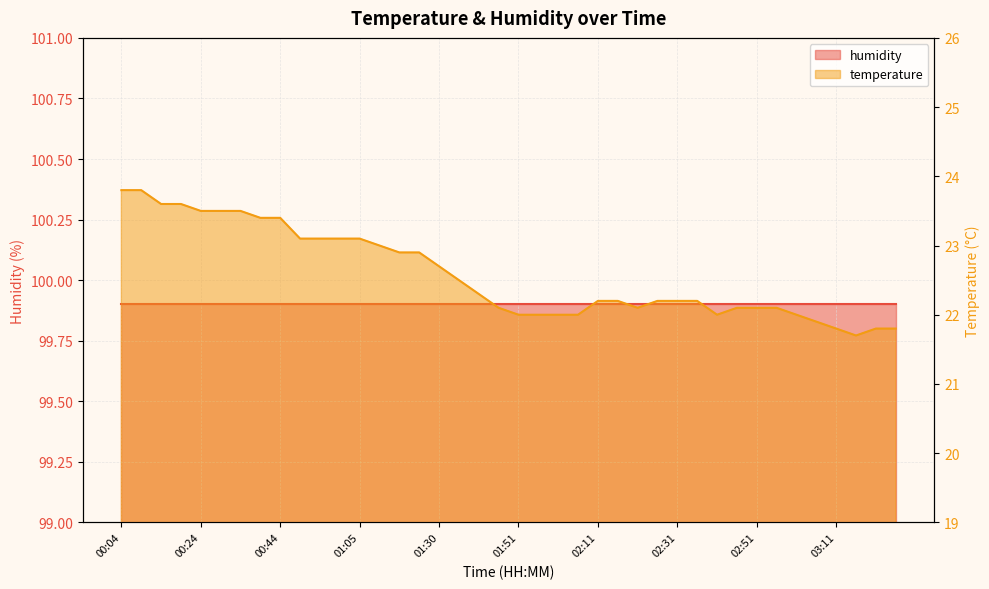

How many values exceed 22?

29